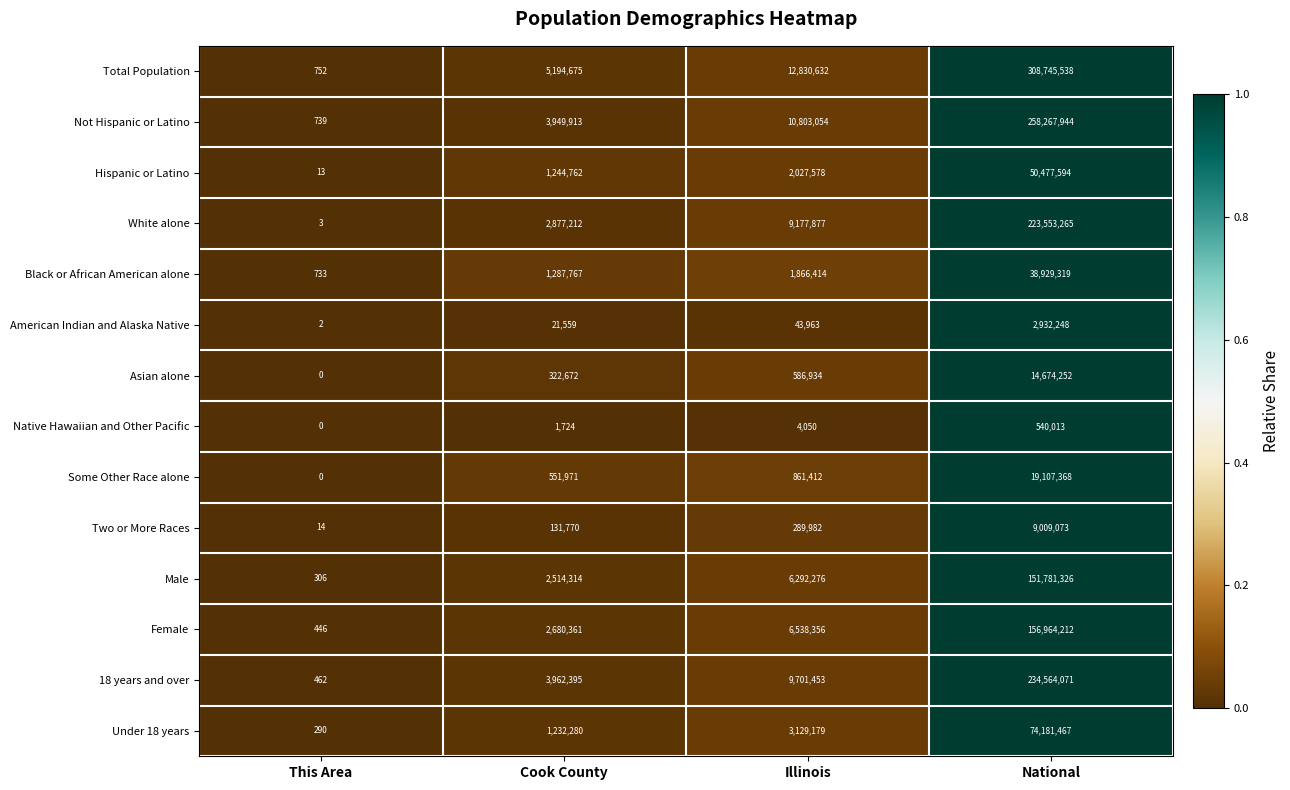

Which label corresponds to the smallest value in the chart?

This Area